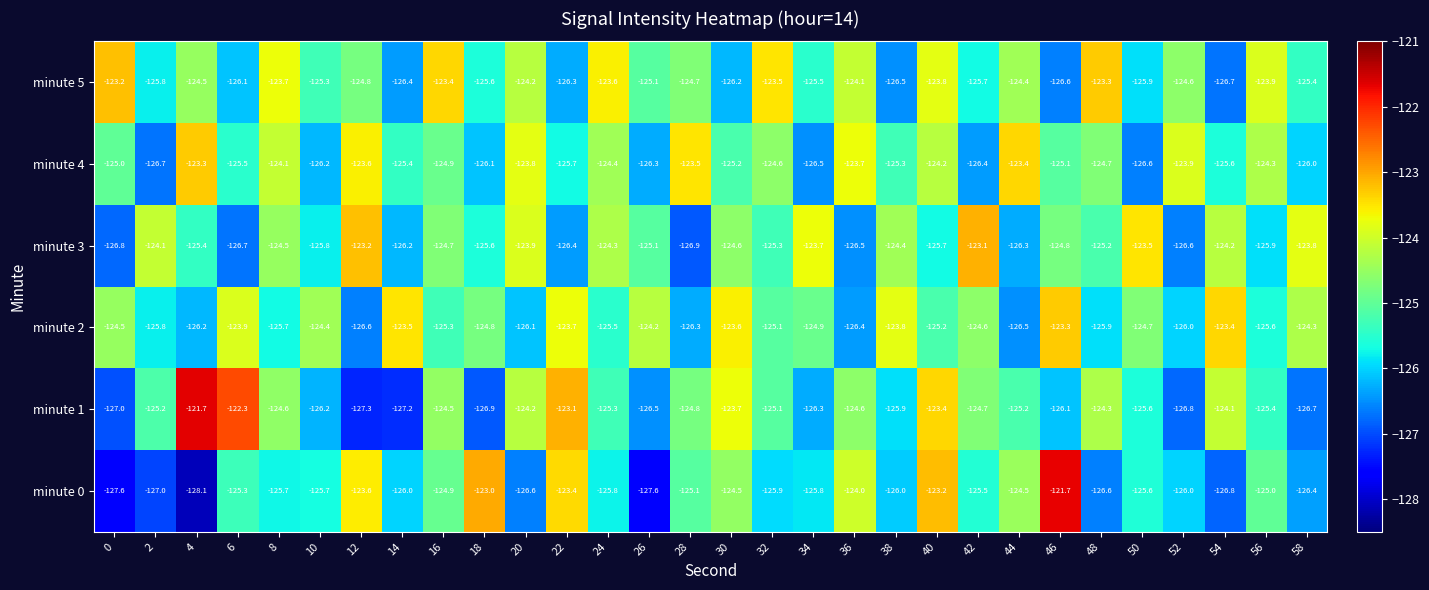

What is the minimum value for minute 3?

-126.9